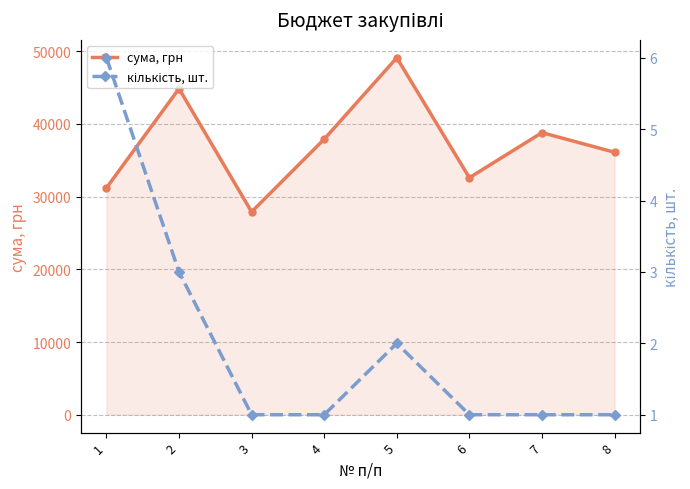

What is the total value across all series at 3?

27901